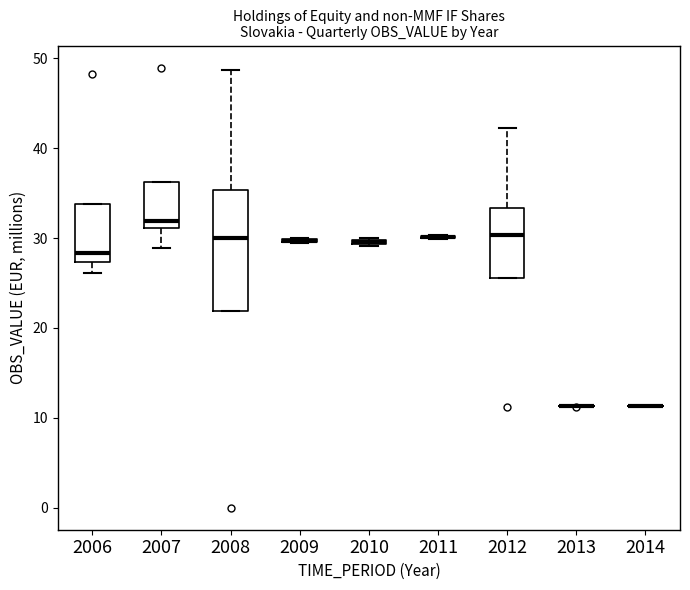

Which box is the tallest, from its lower edge to its upper edge?

2008